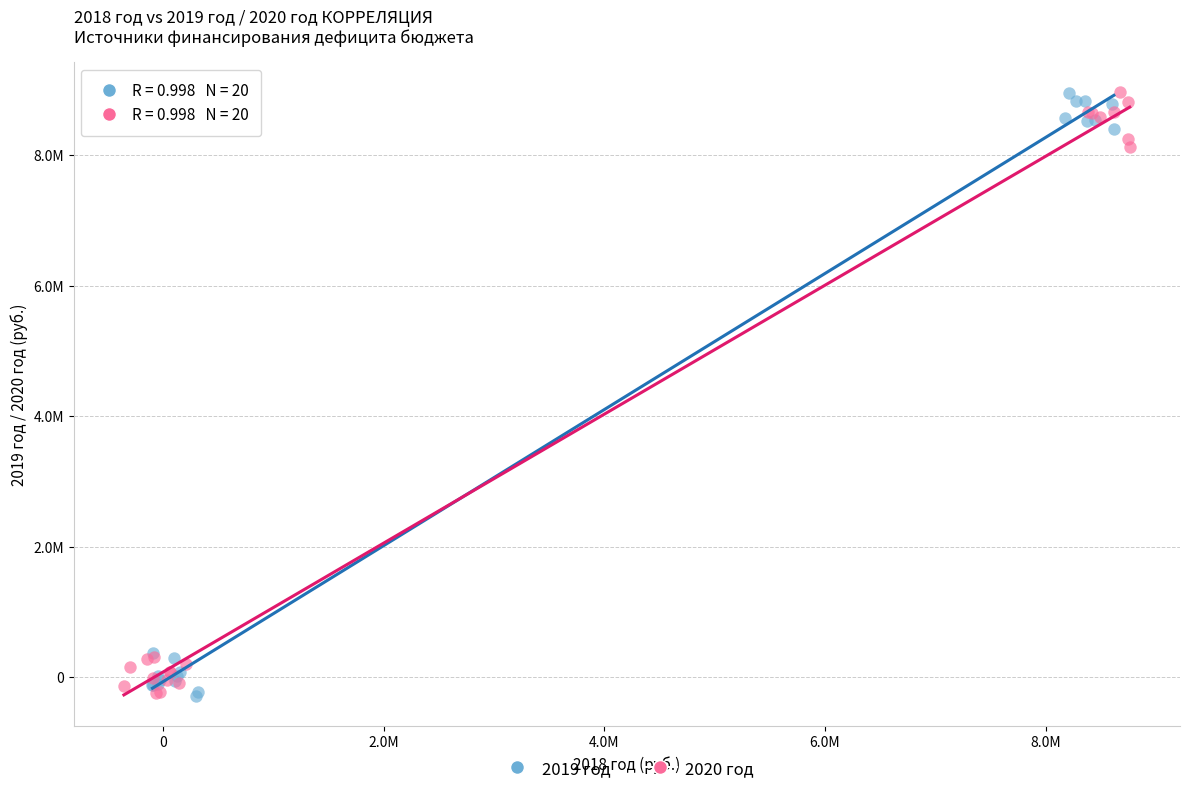

What are all the series names shown in the legend?

2019 год, 2020 год